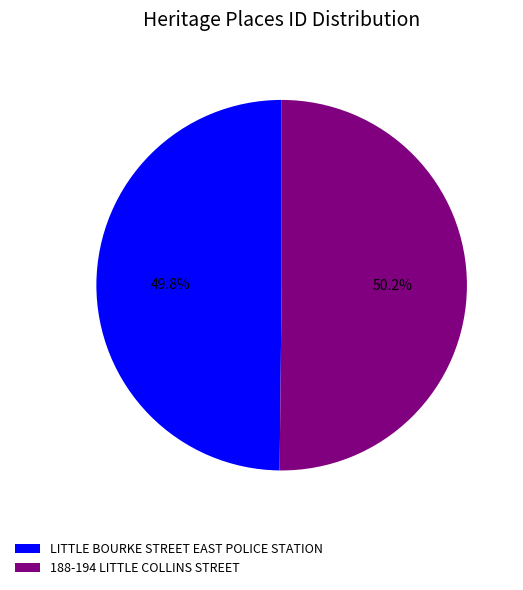

Is there any slice that represents more than half of the pie?

Yes